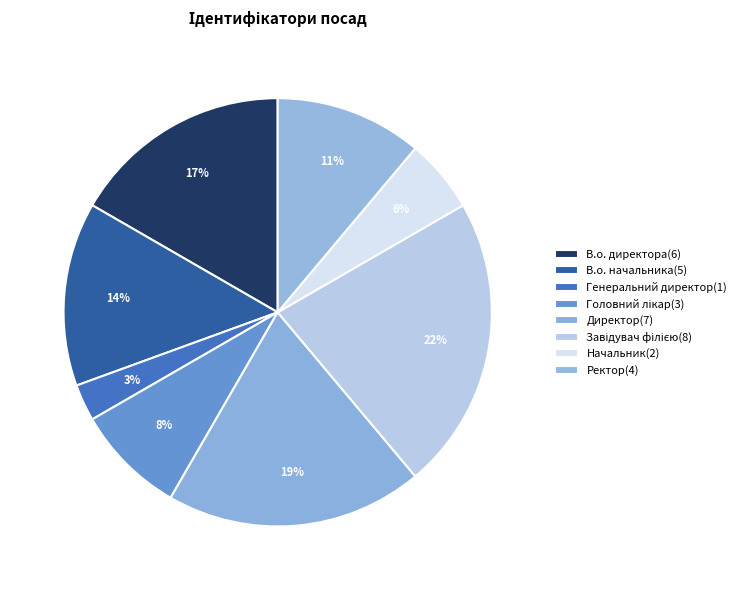

What is the change in value from Директор to Ректор?

-3